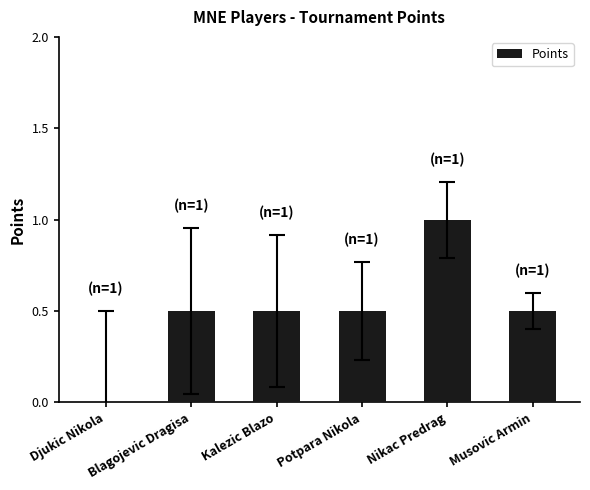

The value at Blagojevic Dragisa is 0.9. True or false?

False